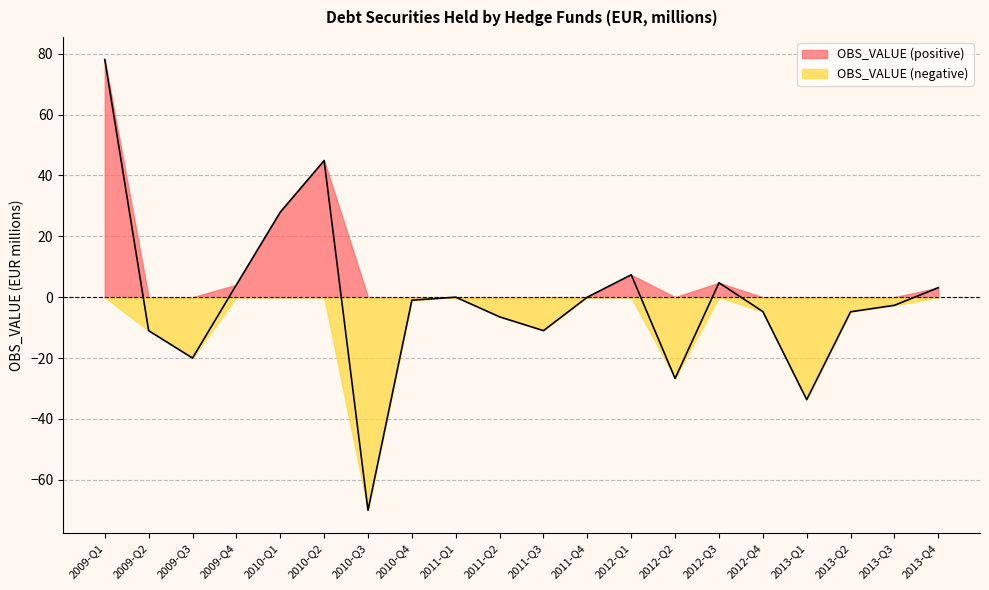

How many interior local peaks (higher than both neighbors) does the data have?

4